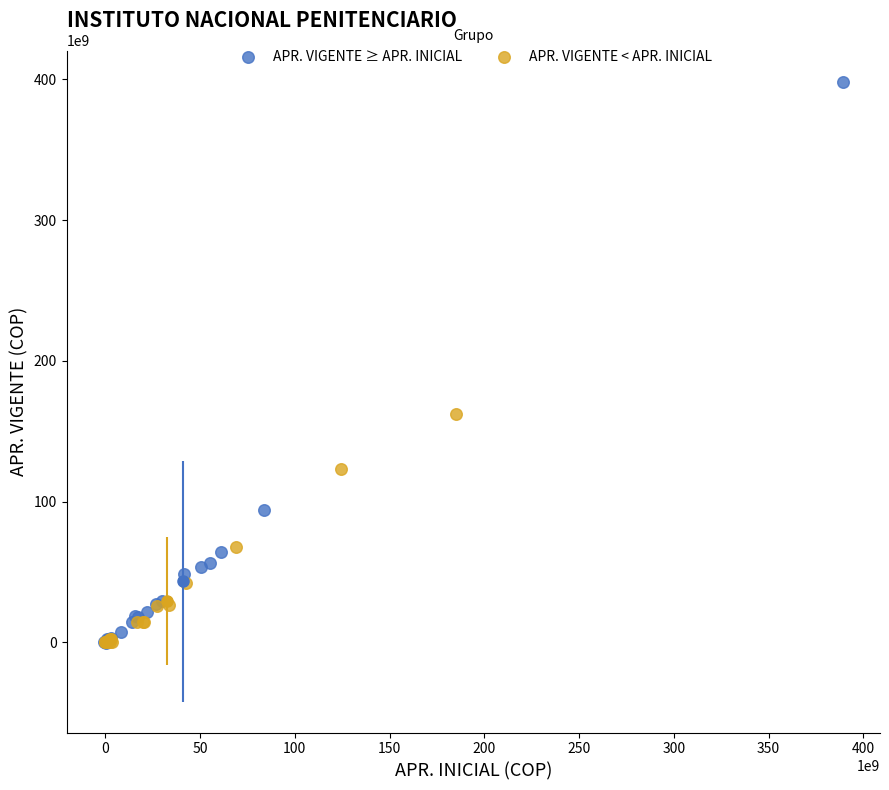

What are all the series names shown in the legend?

APR. VIGENTE ≥ APR. INICIAL, APR. VIGENTE < APR. INICIAL